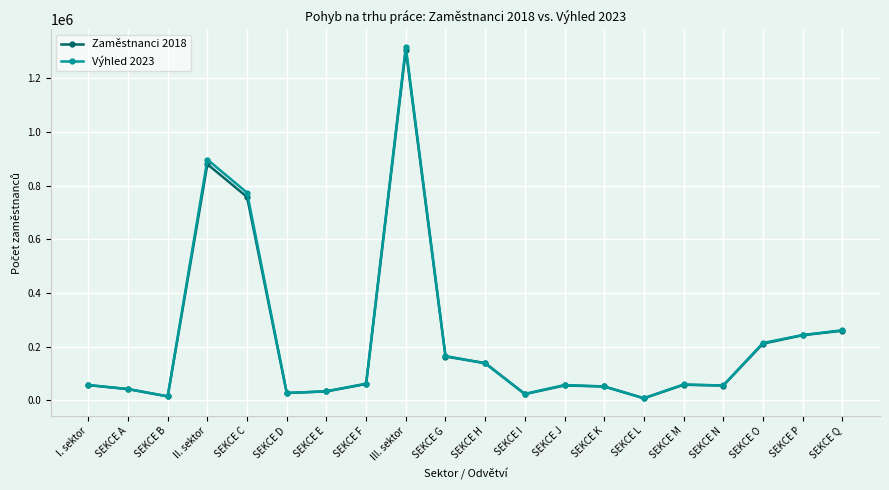

At which category is the sum across all series the highest?

III. sektor